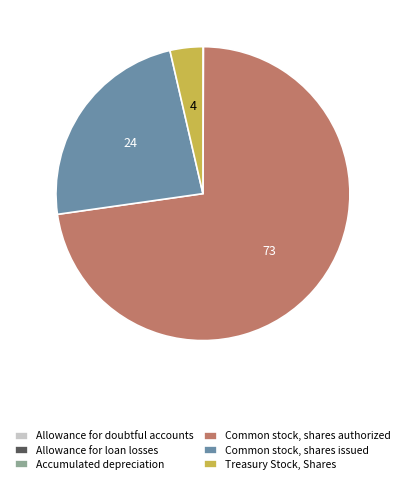

The Common stock, shares authorized slice represents 62% of the pie. True or false?

False